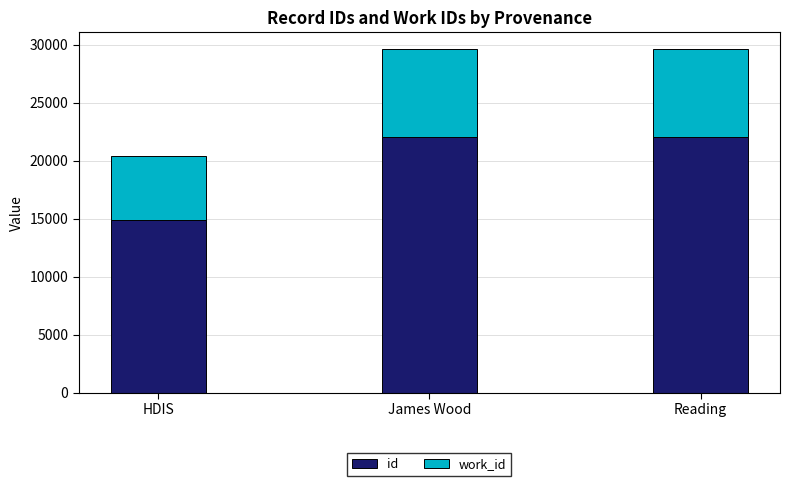

What is the approximate value of id at HDIS, to the nearest 10?

14870